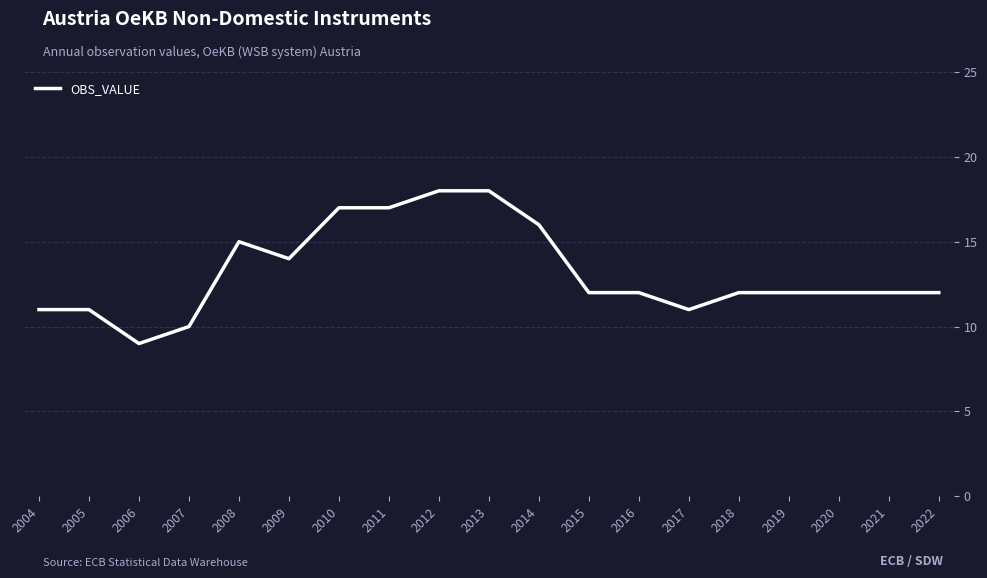

Reading left to right, what are all the values shown in this chart?

11	11	9	10	15	14	17	17	18	18	16	12	12	11	12	12	12	12	12